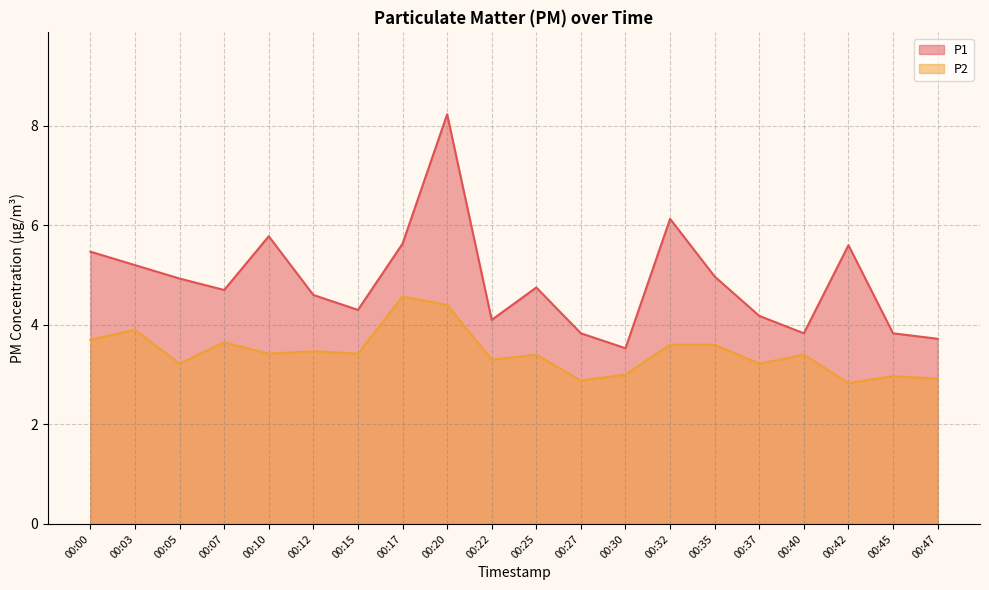

What is the minimum value shown in the chart?

2.8